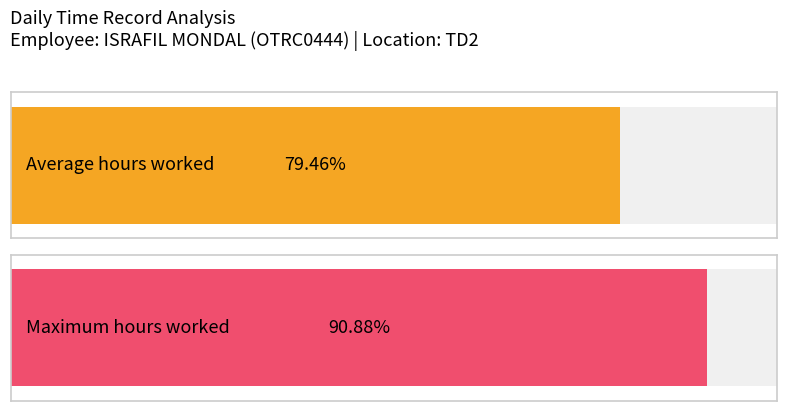

Does the chart contain any negative values?

No